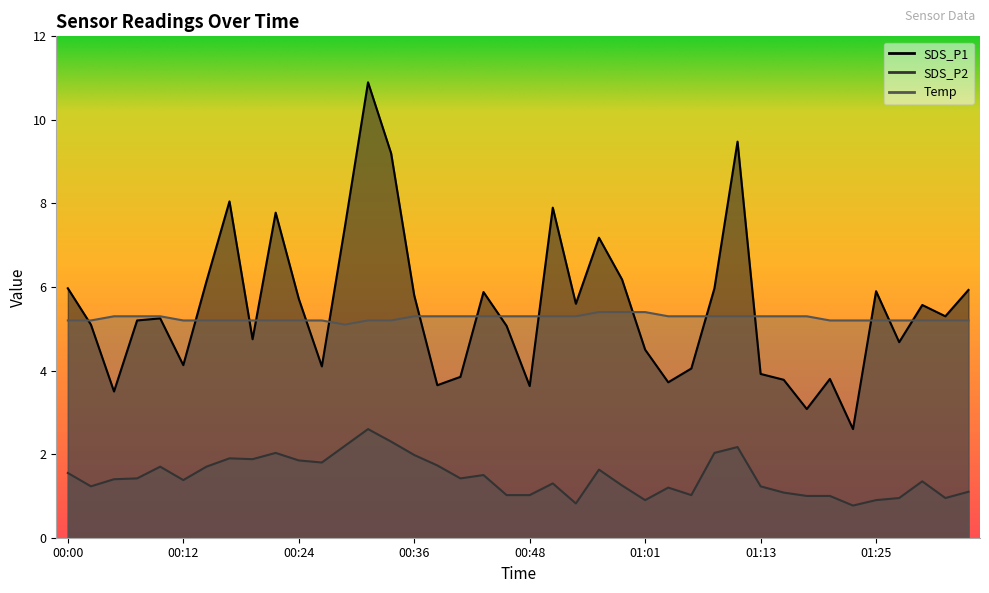

Reading right to left, transcribe all the data shown in this chart.

SDS_P1: 5.9	5.3	5.6	4.7	5.9	2.6	3.8	3.1	3.8	3.9	9.5	6.0	4.0	3.7	4.5	6.2	7.2	5.6	7.9	3.6	5.1	5.9	3.9	3.6	5.8	9.2	10.9	7.5	4.1	5.7	7.8	4.8	8.1	6.1	4.1	5.2	5.2	3.5	5.1	6.0
SDS_P2: 1.1	0.9	1.4	0.9	0.9	0.8	1.0	1.0	1.1	1.2	2.2	2.0	1.0	1.2	0.9	1.2	1.6	0.8	1.3	1.0	1.0	1.5	1.4	1.7	2.0	2.3	2.6	2.2	1.8	1.9	2.0	1.9	1.9	1.7	1.4	1.7	1.4	1.4	1.2	1.6
Temp: 5.2	5.2	5.2	5.2	5.2	5.2	5.2	5.3	5.3	5.3	5.3	5.3	5.3	5.3	5.4	5.4	5.4	5.3	5.3	5.3	5.3	5.3	5.3	5.3	5.3	5.2	5.2	5.1	5.2	5.2	5.2	5.2	5.2	5.2	5.2	5.3	5.3	5.3	5.2	5.2